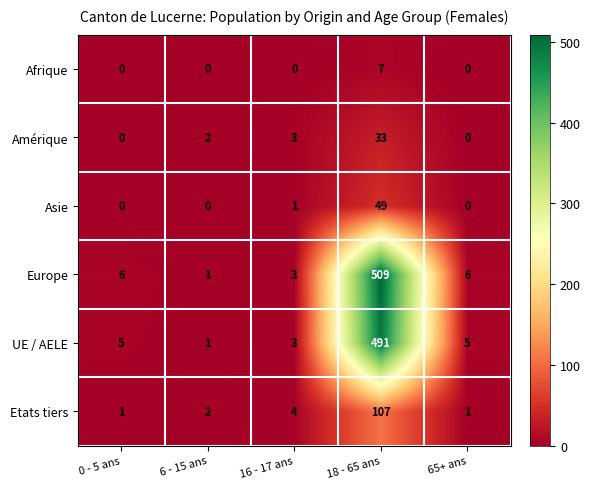

What is the spread (max minus min) of values at 18 - 65 ans?

502